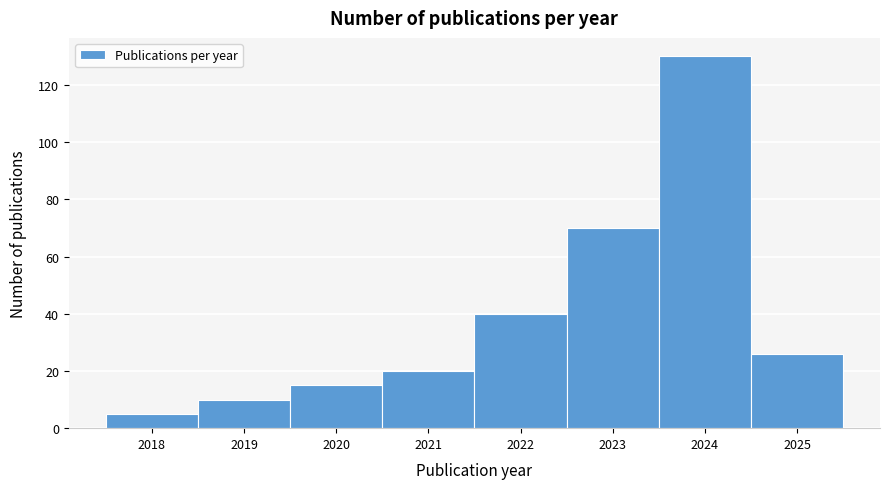

Reading left to right, what are all the values shown in this chart?

2018=5	2019=10	2020=15	2021=20	2022=40	2023=70	2024=130	2025=26